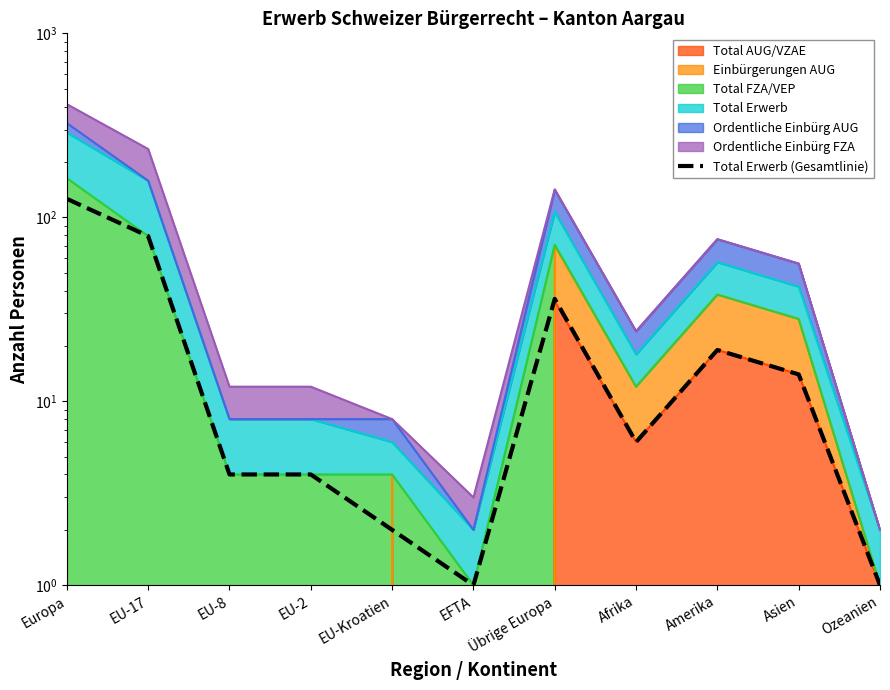

Rank the categories by value from highest to lowest.

Europa, EU-17, Übrige Europa, Amerika, Asien, Afrika, EU-8, EU-2, EU-Kroatien, EFTA, Ozeanien